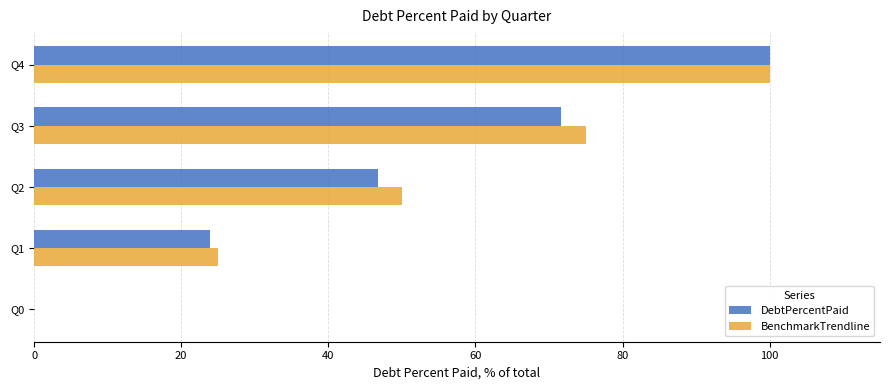

How many values in the DebtPercentPaid series exceed 46?

3